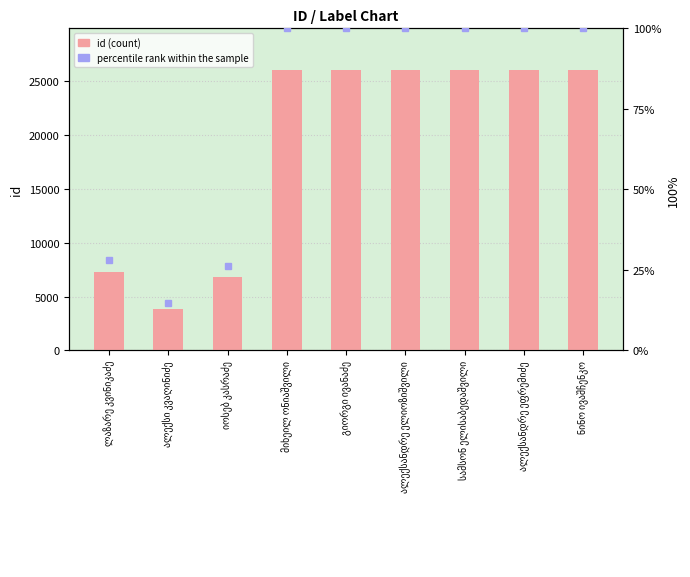

Does the chart contain any negative values?

No